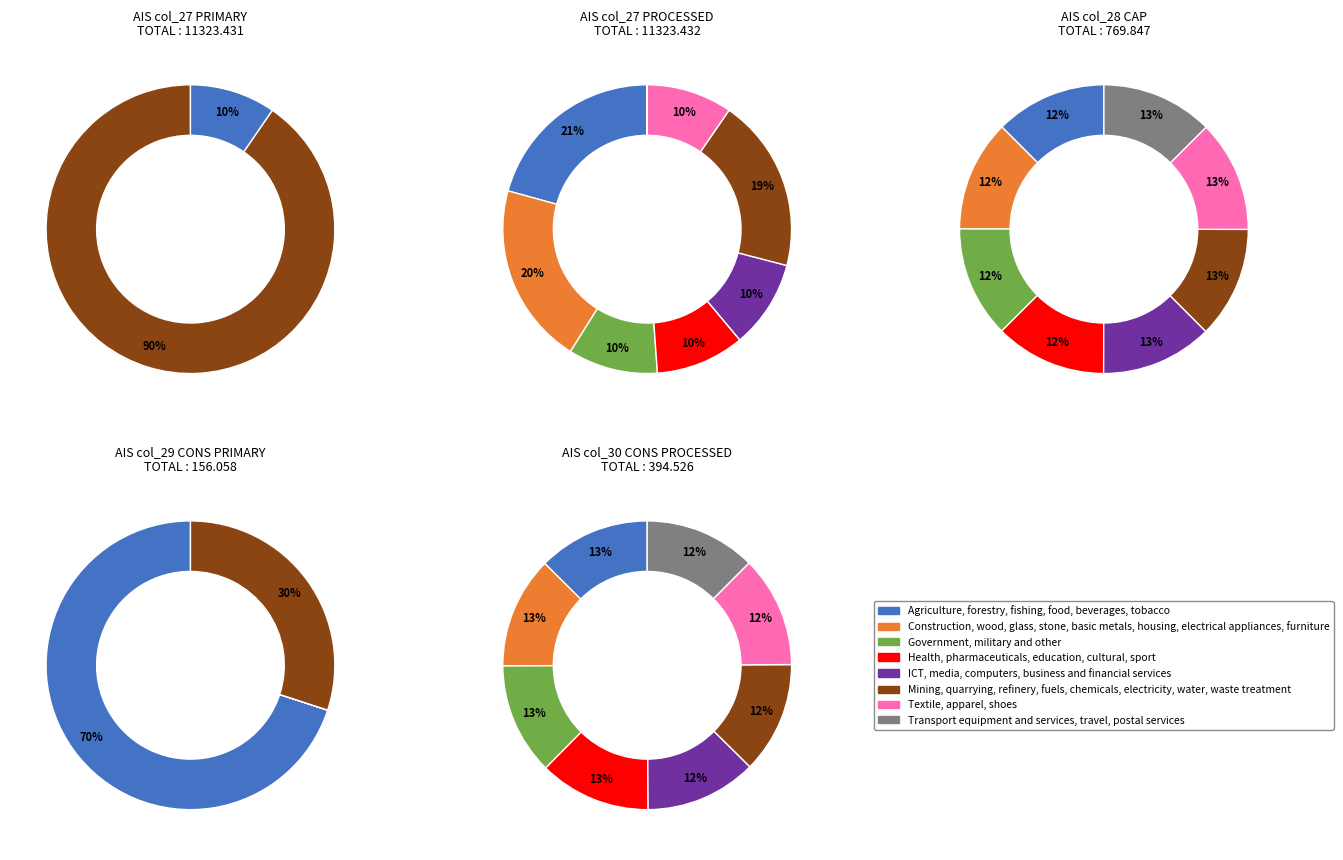

Between 3 and 8, which is larger?

3